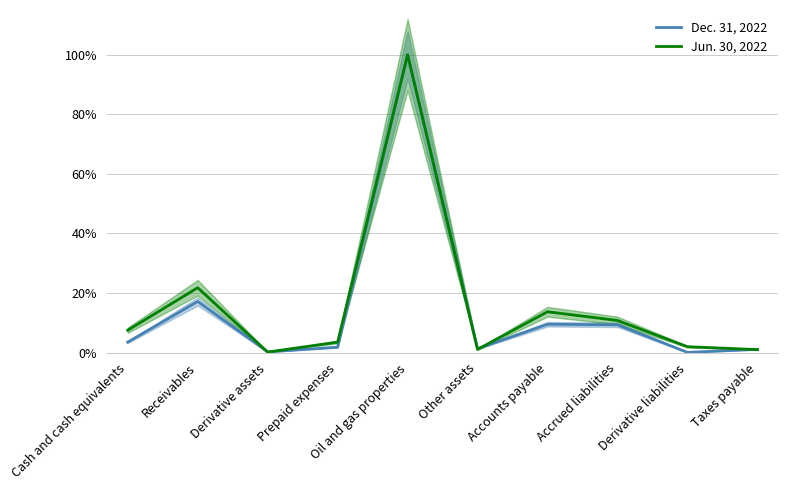

Does the chart display data point markers on the line(s)?

No